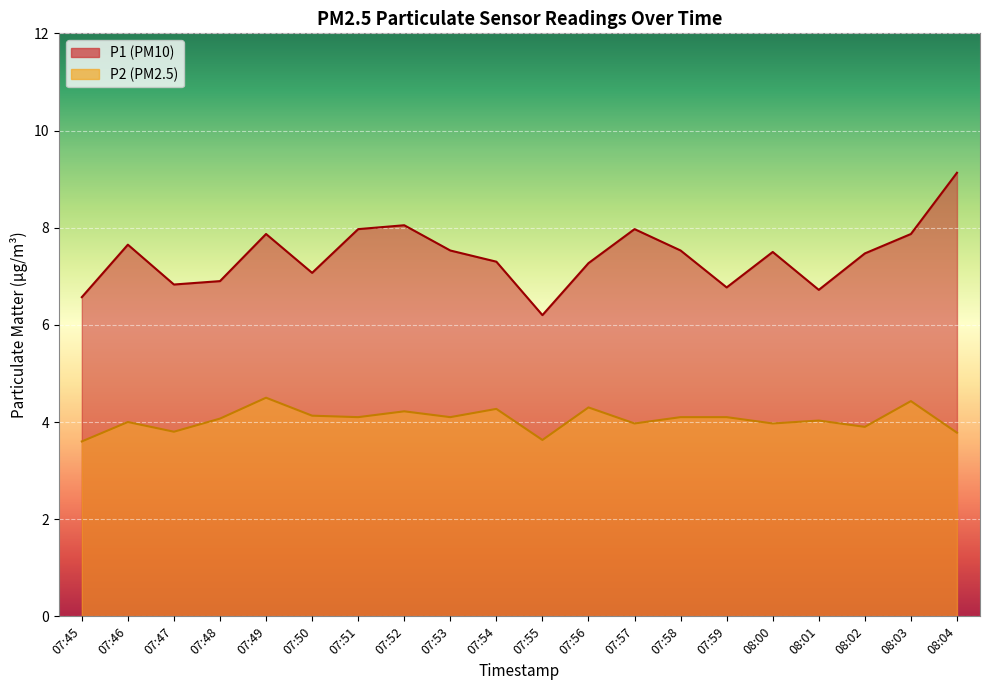

True or false: P2 and P1 cross at least once.

False